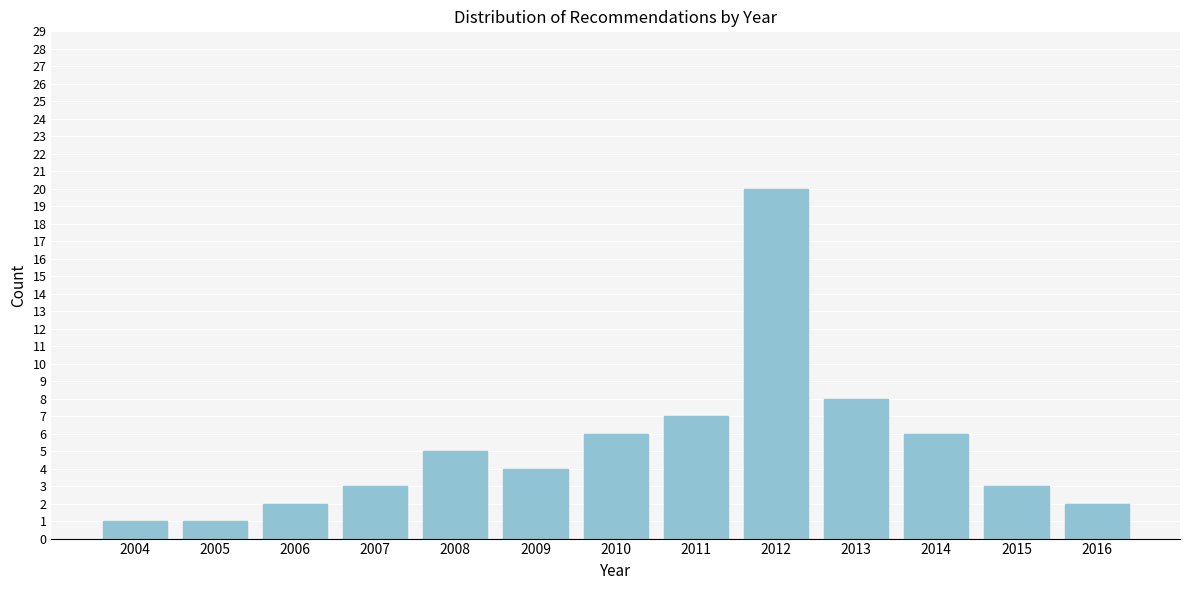

Reading right to left, extract all data points from this chart.

2016=2	2015=3	2014=6	2013=8	2012=20	2011=7	2010=6	2009=4	2008=5	2007=3	2006=2	2005=1	2004=1